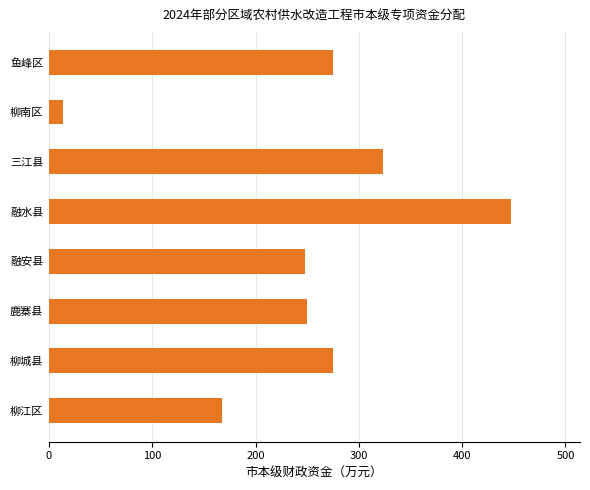

The value at 鱼峰区 is 275. True or false?

True